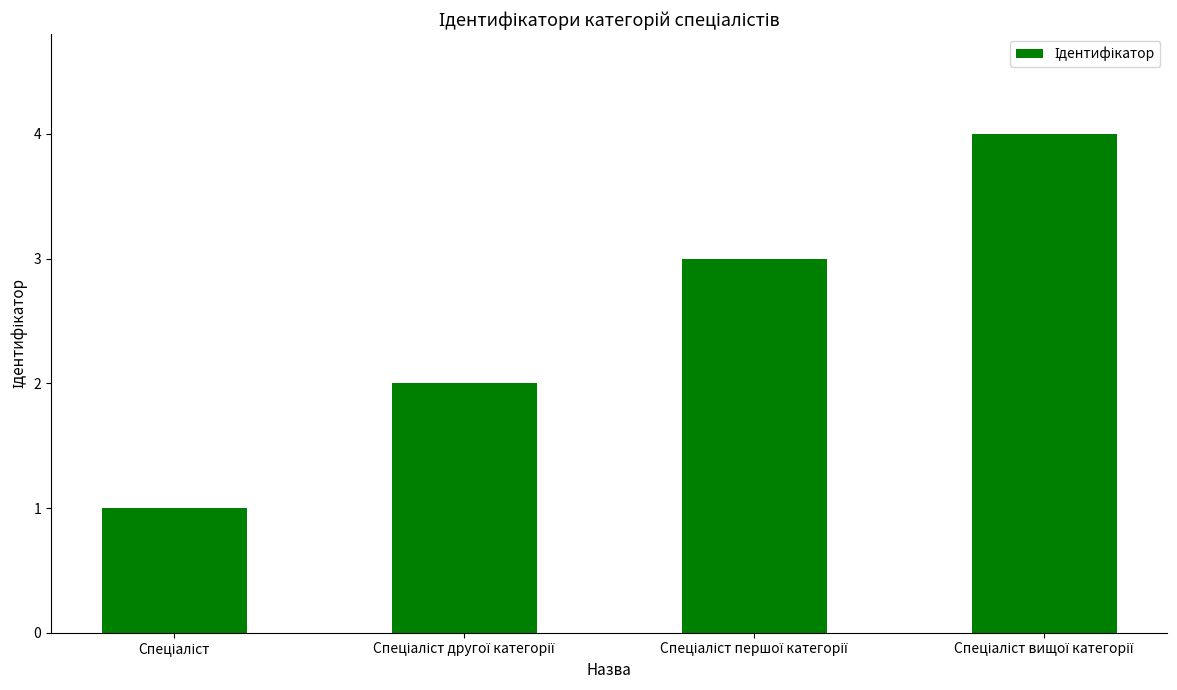

What is the minimum value shown in the chart?

1